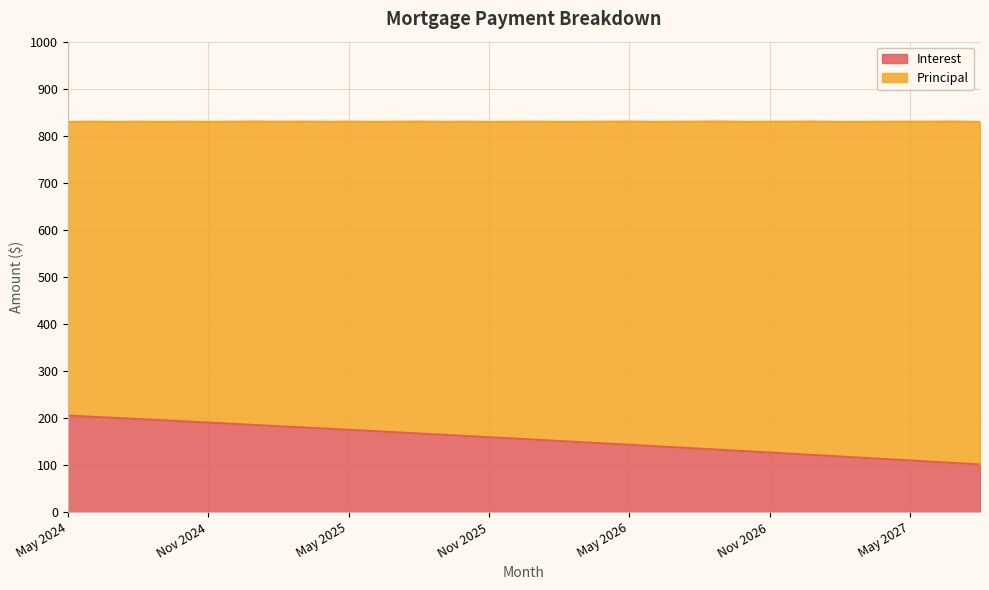

What position from the right is Aug 2027?

1